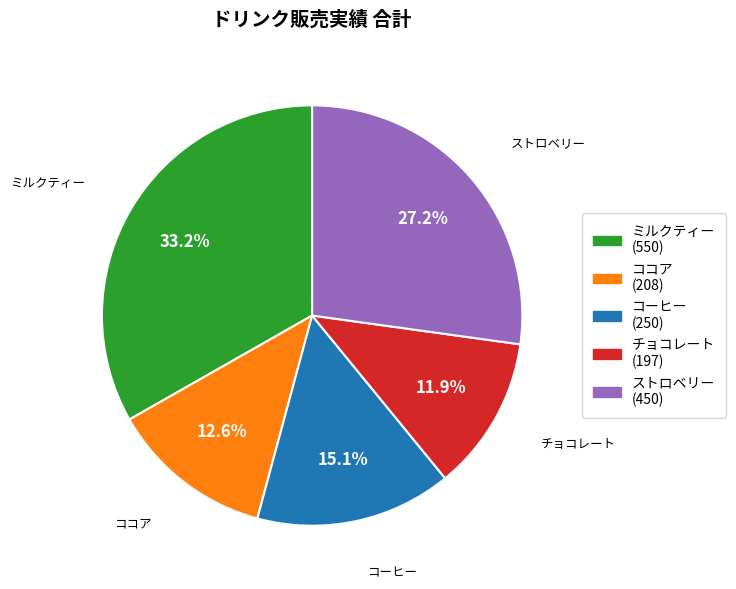

To the nearest percent, what is the difference between the ココア and チョコレート slice percentages?

1%